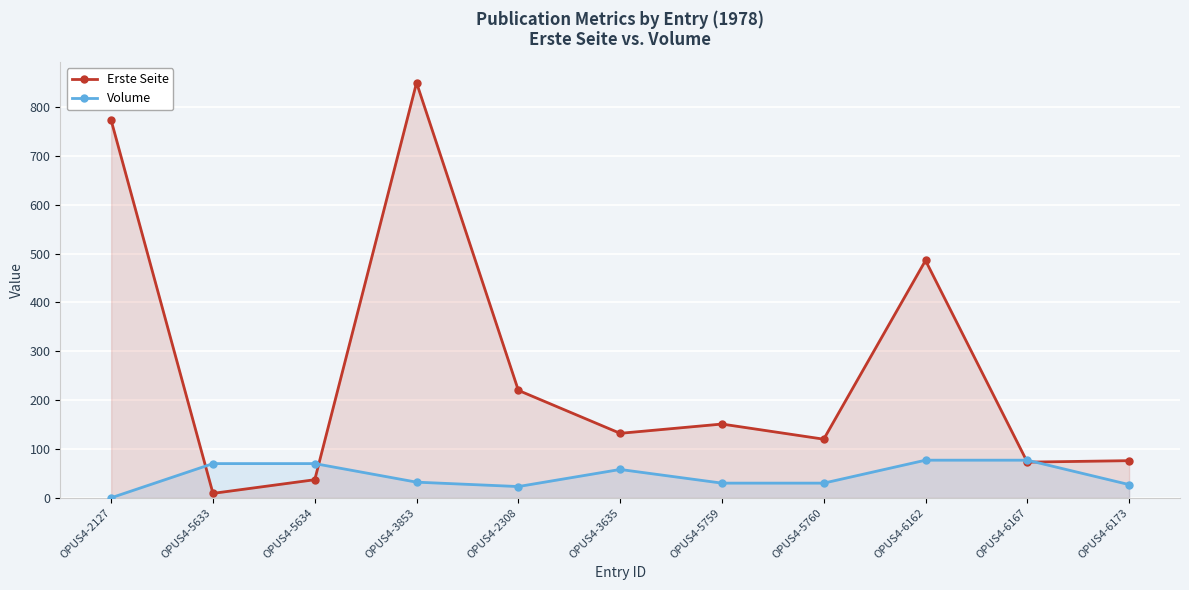

Which has a higher value, OPUS4-5760 or OPUS4-6173?

OPUS4-5760